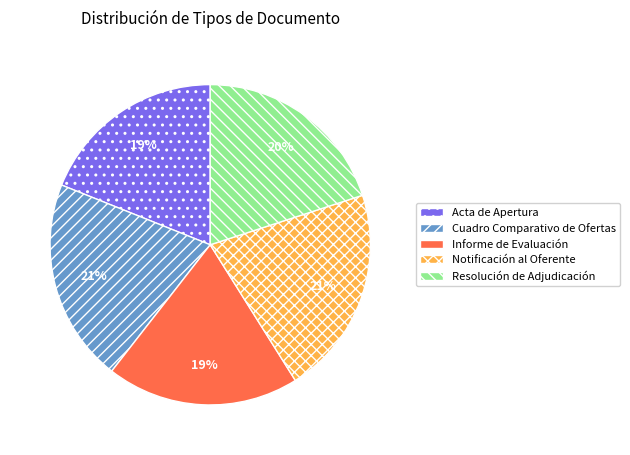

To the nearest percent, what is the average slice percentage?

20%